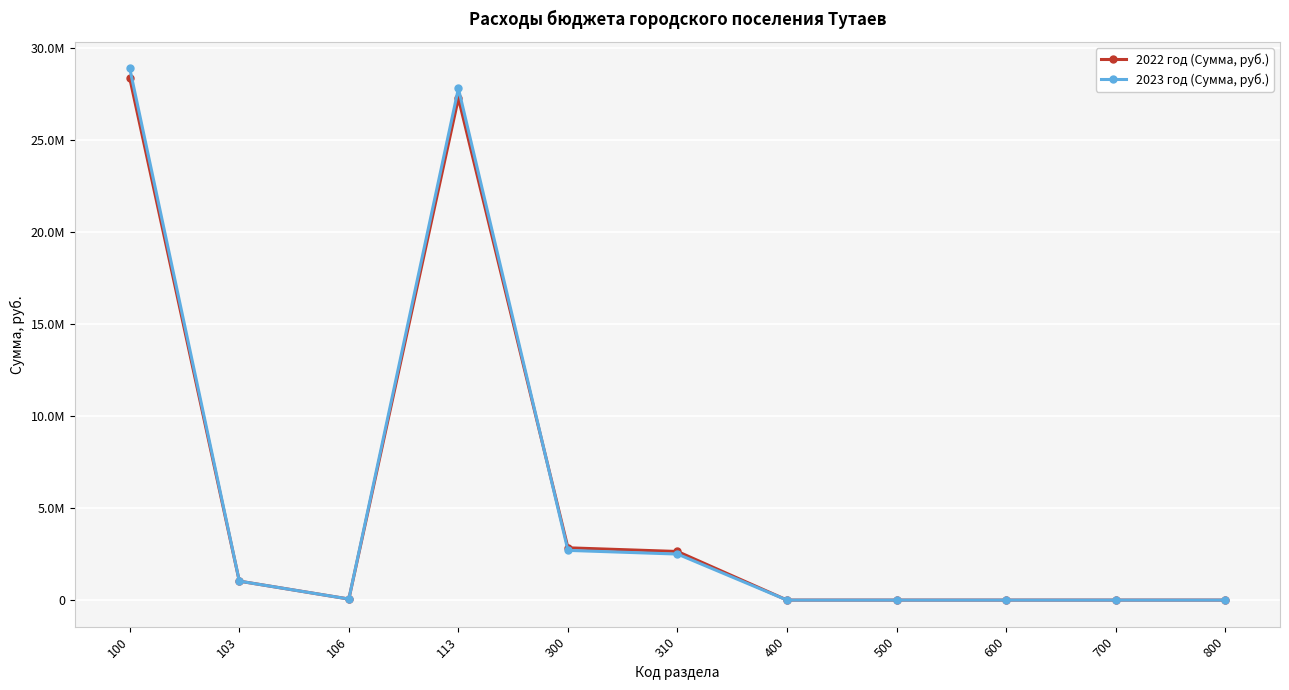

Is this an area chart (filled region under the line)?

No